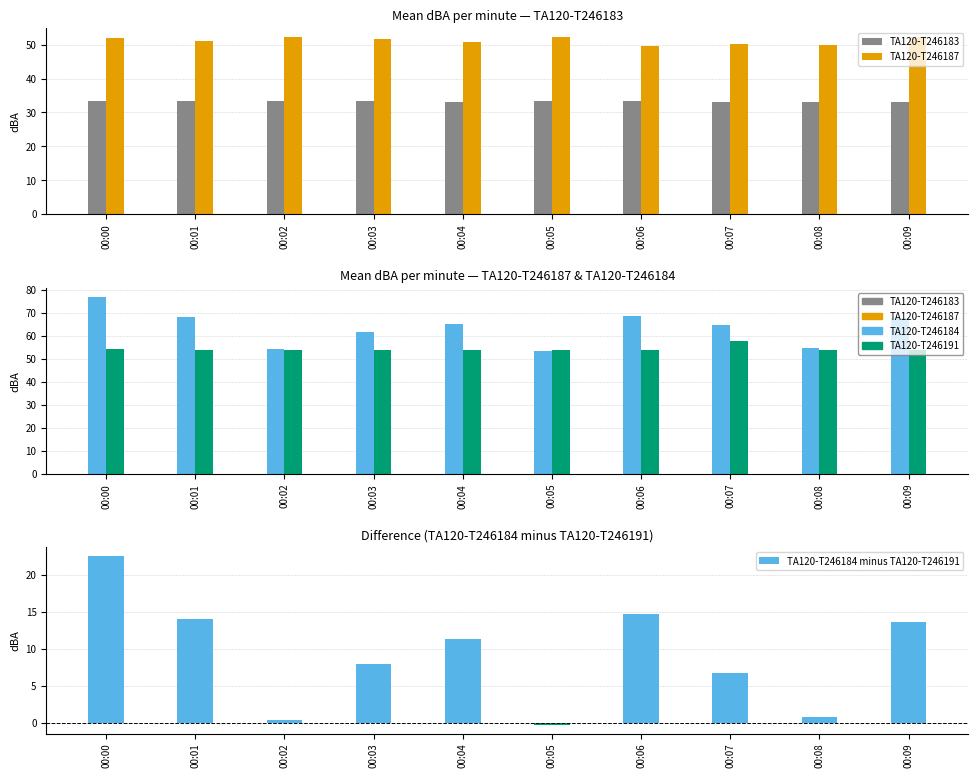

At which label does TA120-T246191 reach its minimum?

00:04